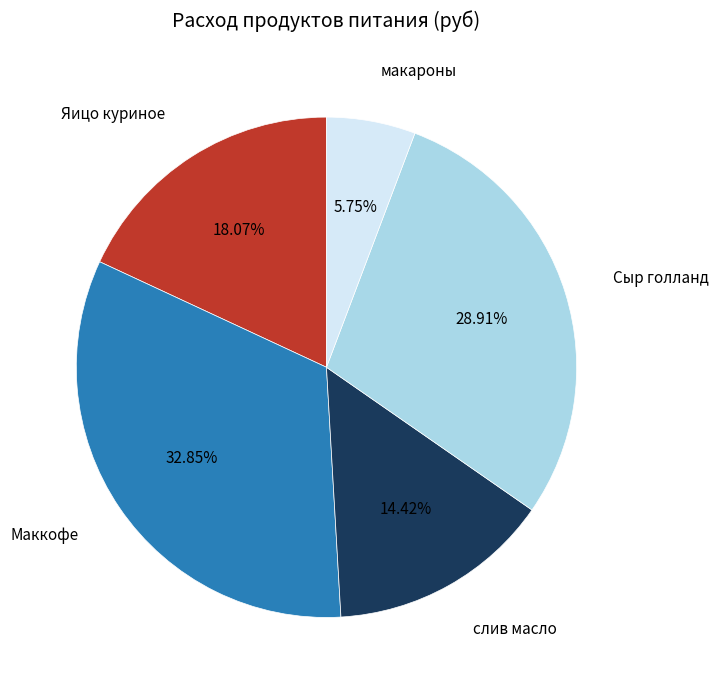

True or false: слив масло accounts for 2% of the total.

False